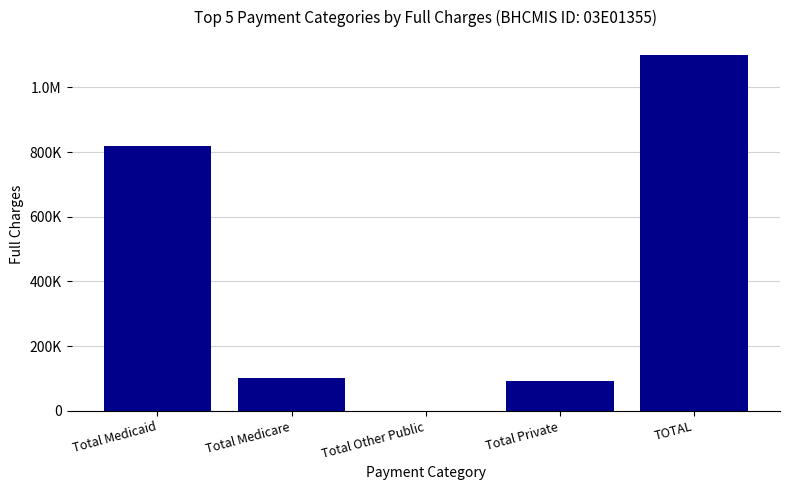

Reading left to right, transcribe all the data shown in this chart.

817557	102863	0	92444	1100150